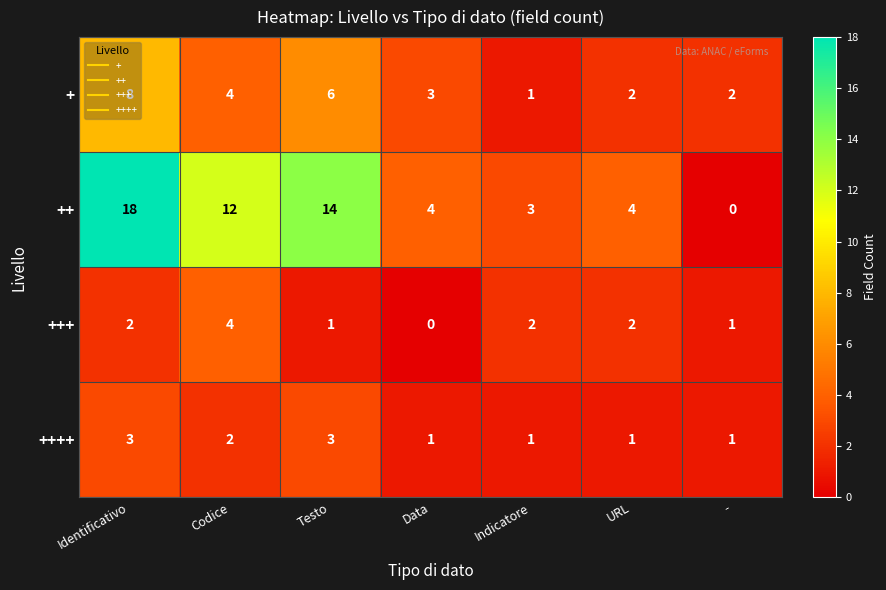

What is the difference between the highest and lowest values at Testo?

13